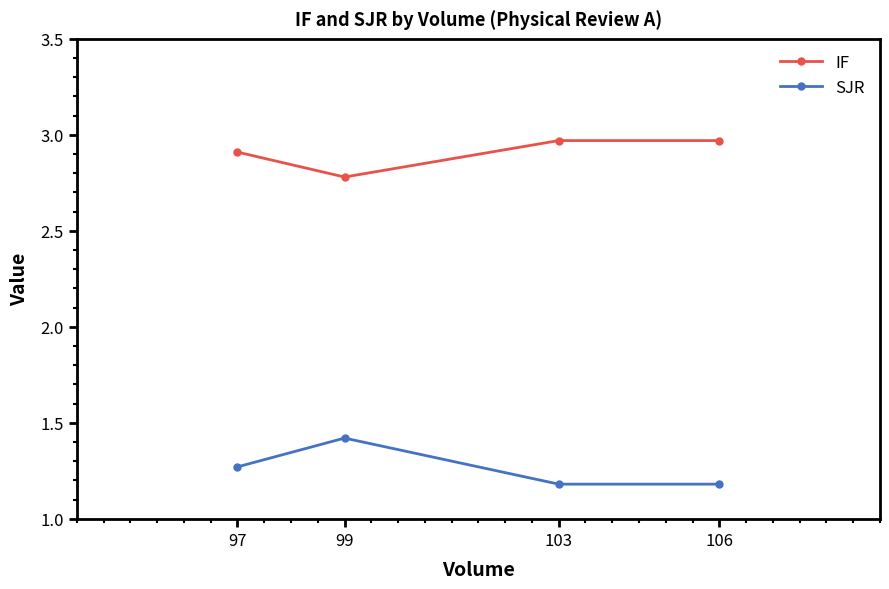

At how many categories does at least one series exceed 2?

4